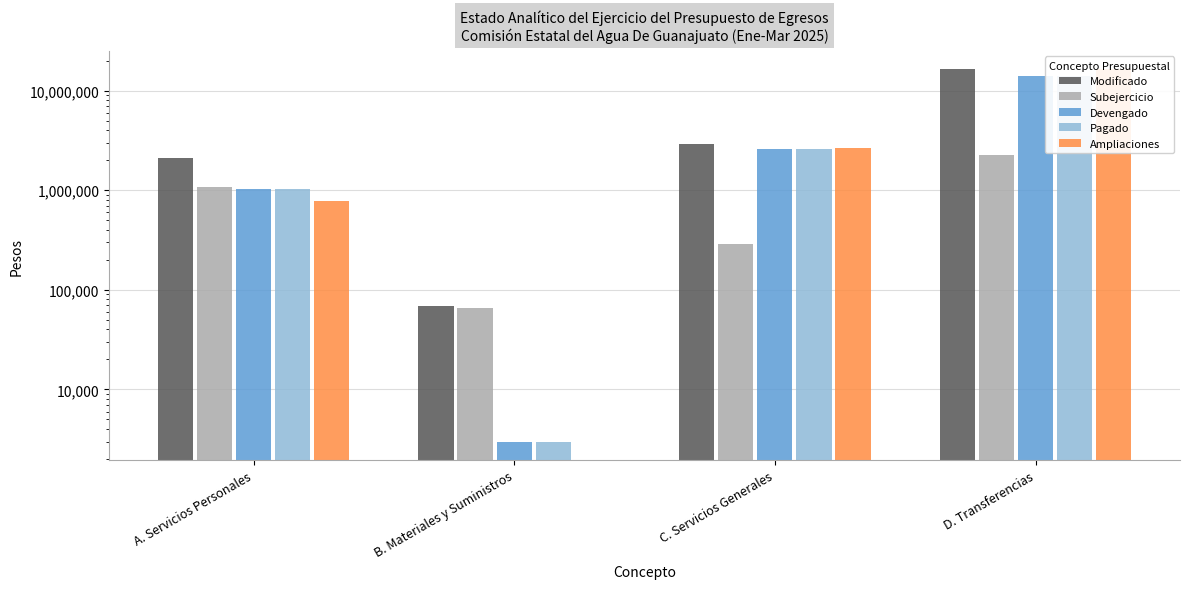

What is the value of the Pagado bar at the 1st from the left?

1034924.5